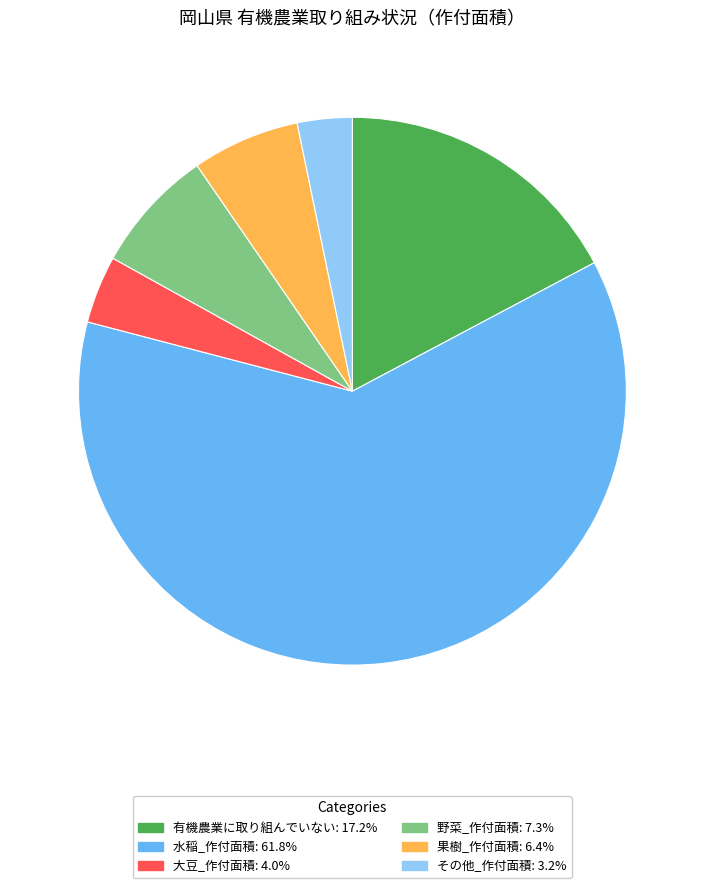

Which category has the smallest portion of the pie?

その他_作付面積